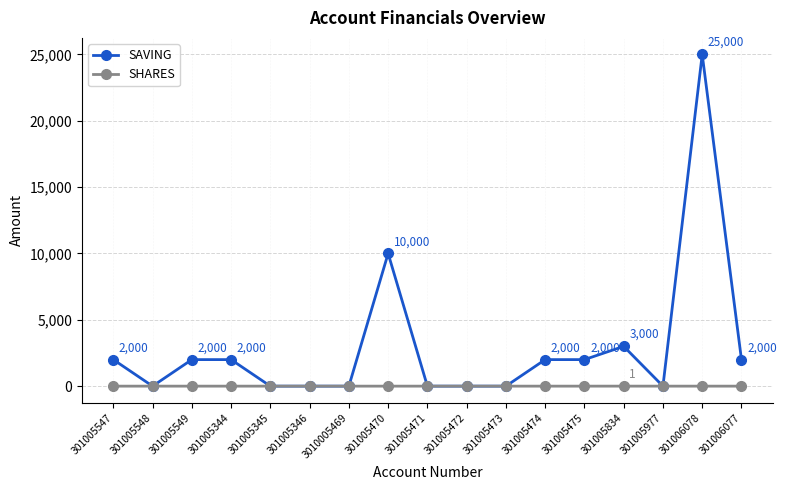

Rank the series by their average value, from lowest to highest.

SHARES, SAVING